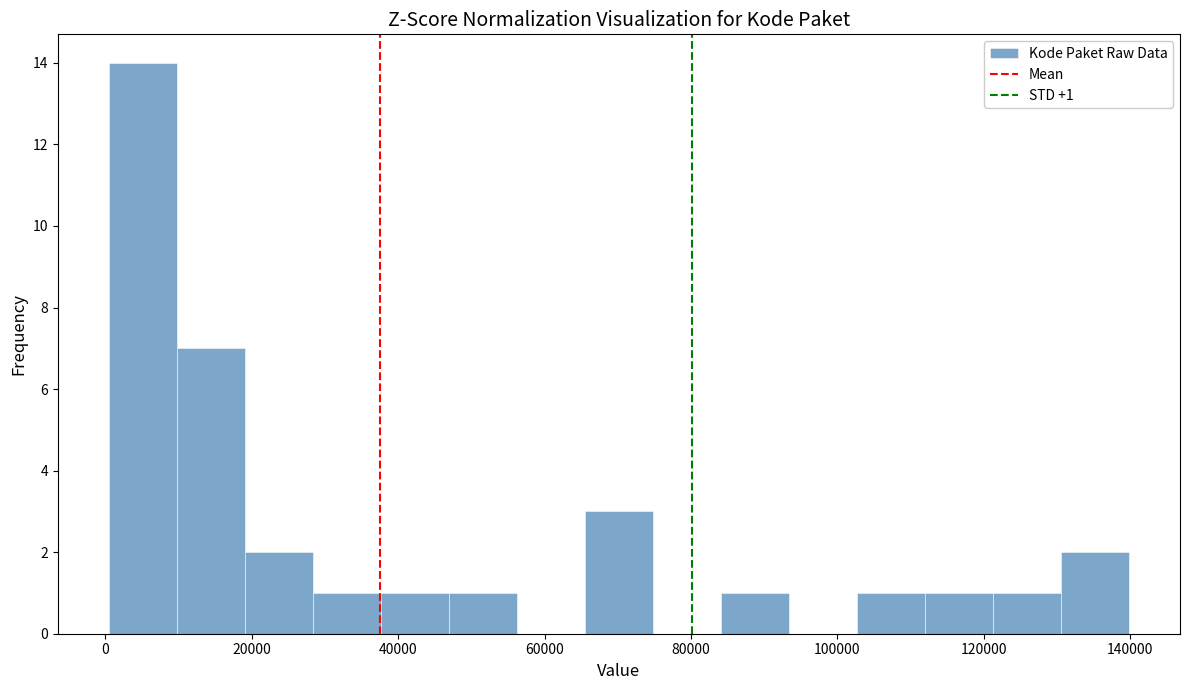

Which range on the x-axis has the tallest bar?

0 to 10000